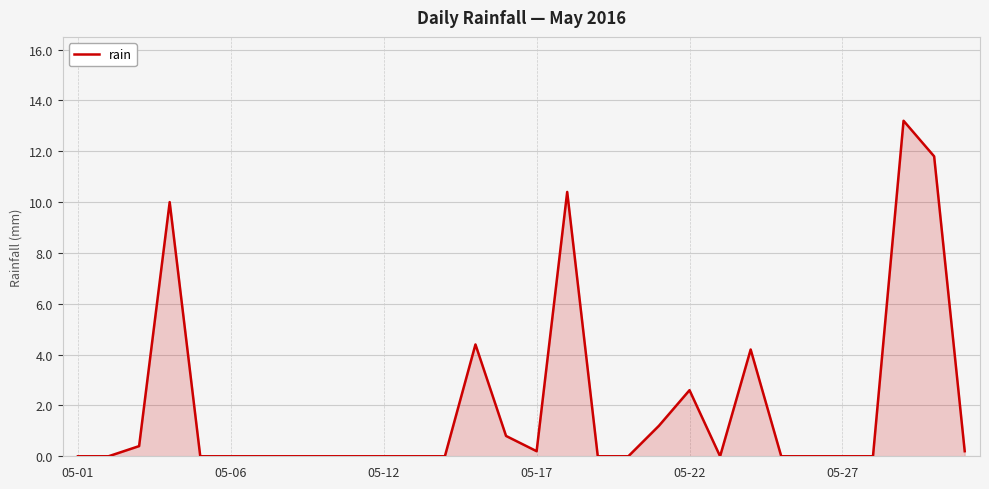

What is the difference between the maximum and minimum values?

13.2